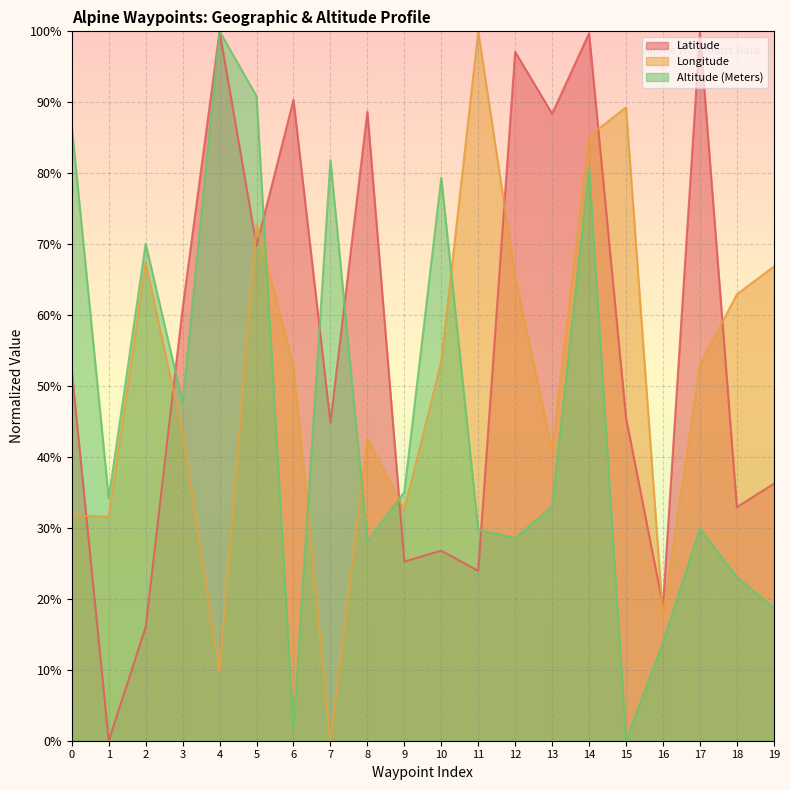

True or false: Longitude and Latitude cross at least once.

True